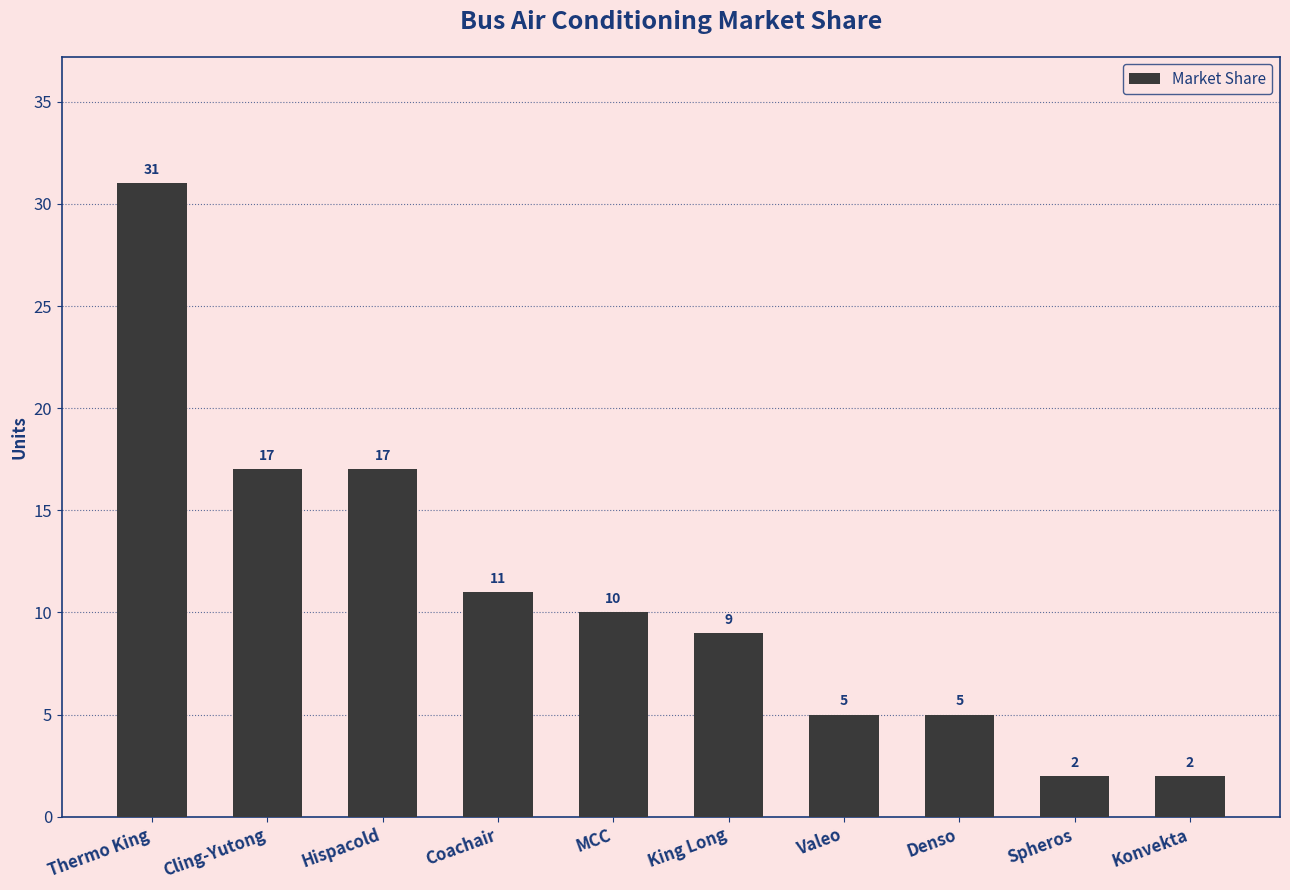

What is the difference between the values at Thermo King and Denso?

26